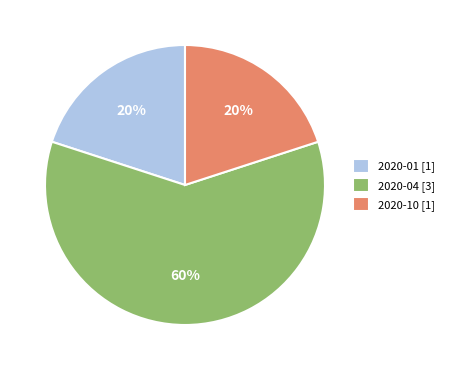

What is the ratio of the value at 2020-04 [3] to the value at 2020-01 [1]?

3.0